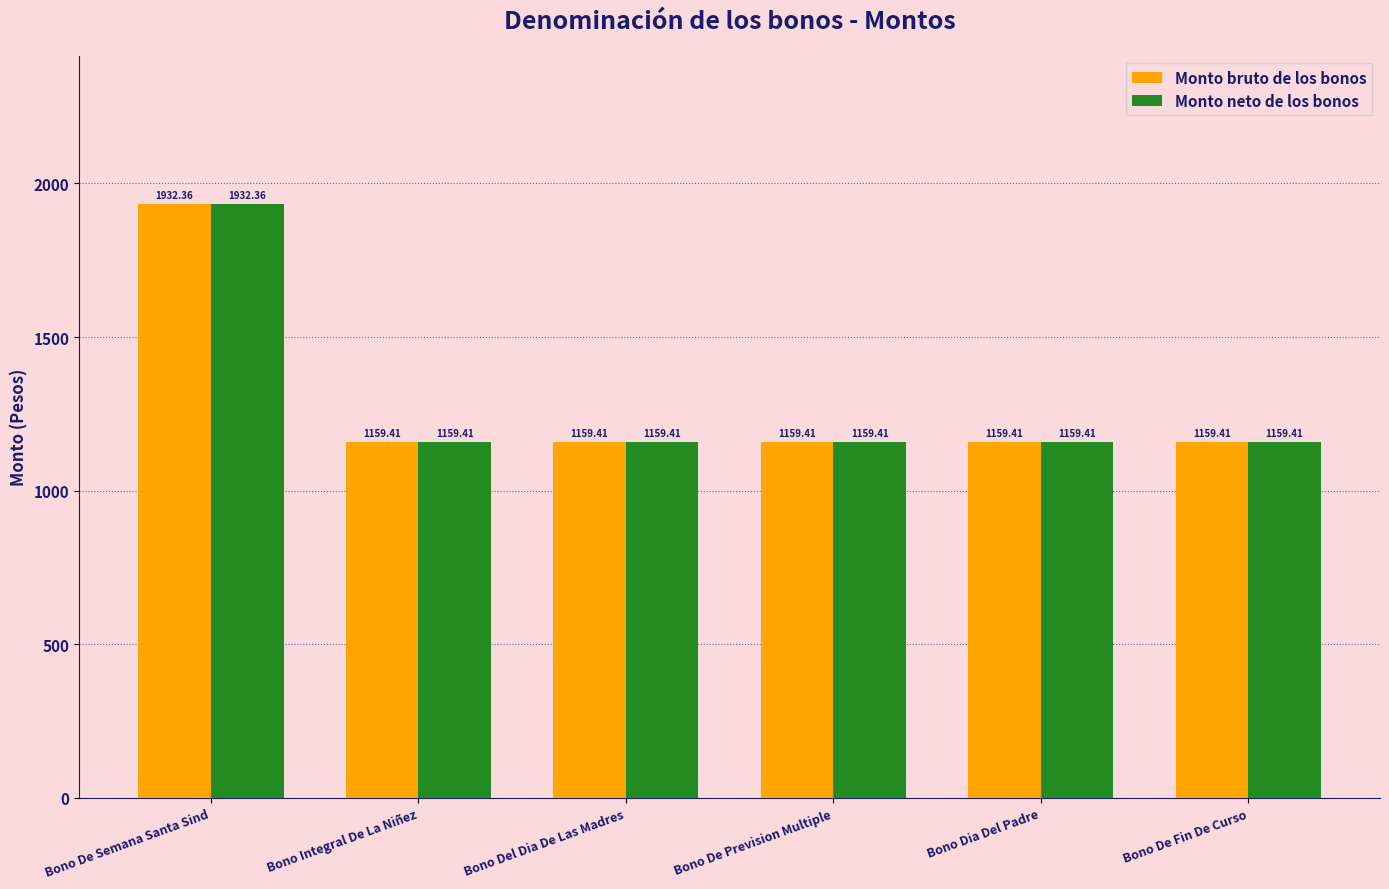

True or false: Monto bruto de los bonos has a value of 1159.4 at Bono De Fin De Curso.

True